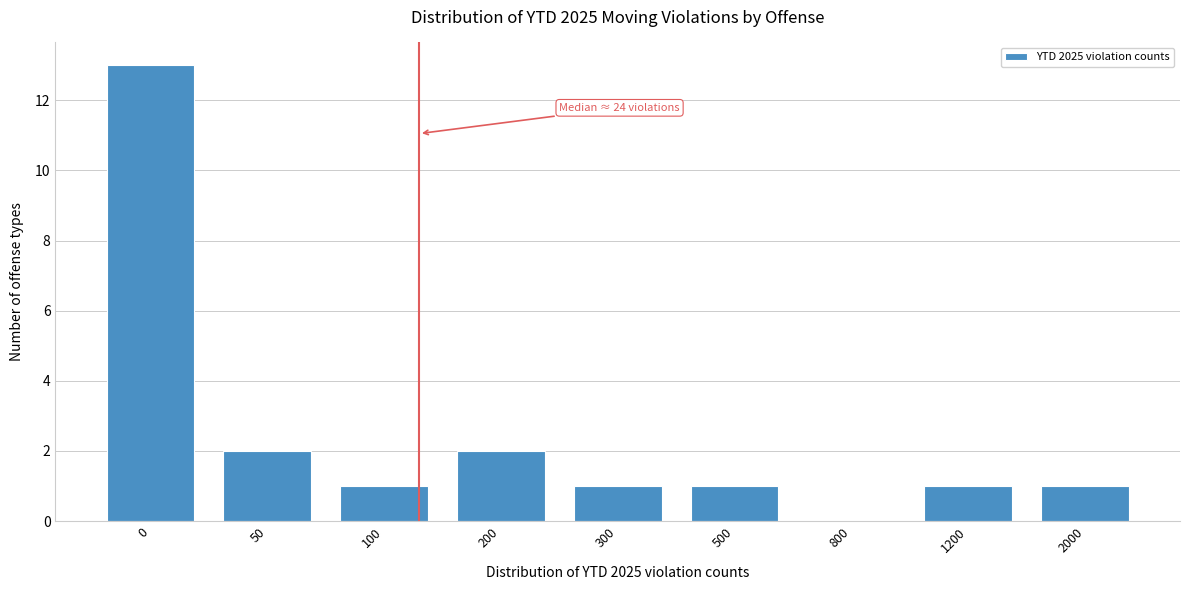

Reading left to right, transcribe all the data shown in this chart.

0=13	50=2	100=1	200=2	300=1	500=1	800=0	1200=1	2000=1